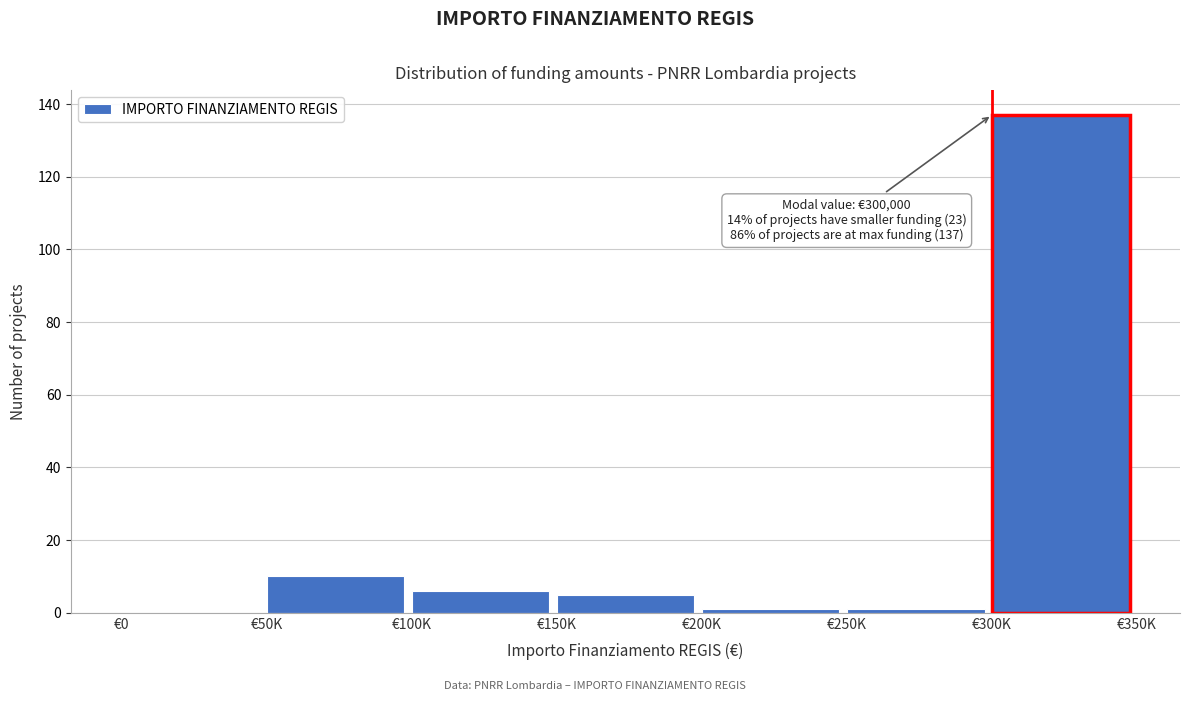

Reading left to right, extract all data points from this chart.

€0=0	€50K=10	€100K=6	€150K=5	€200K=1	€250K=1	€300K=137